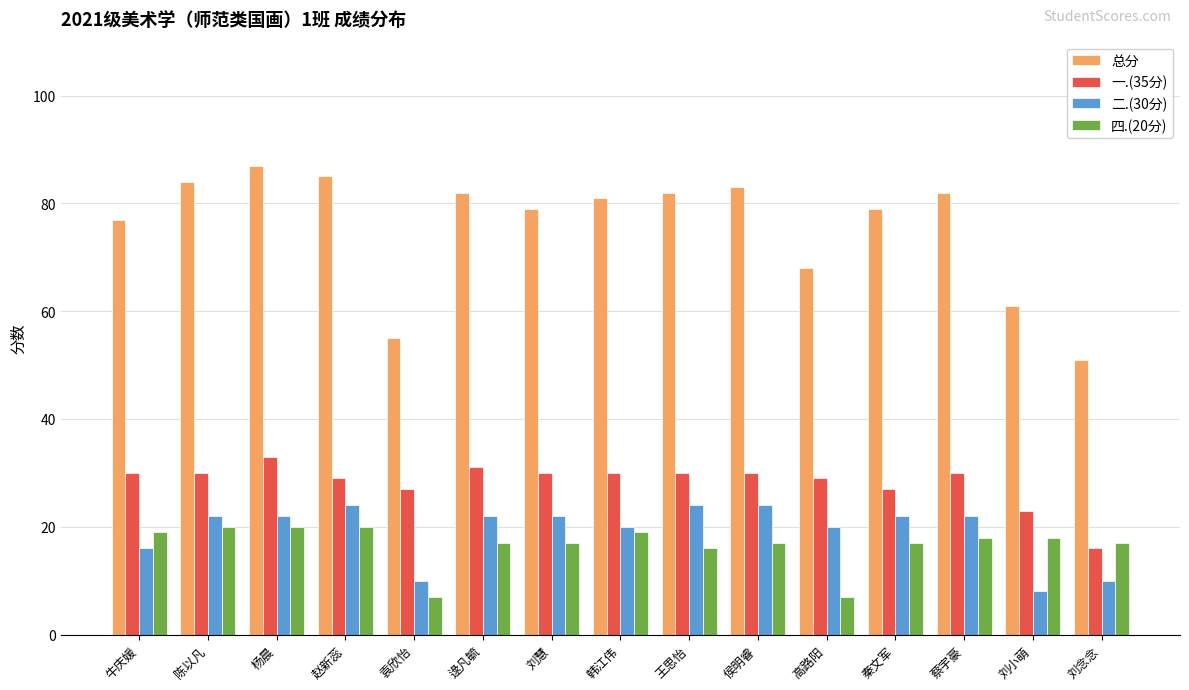

Which category has the lowest value in the 总分 series?

刘念念